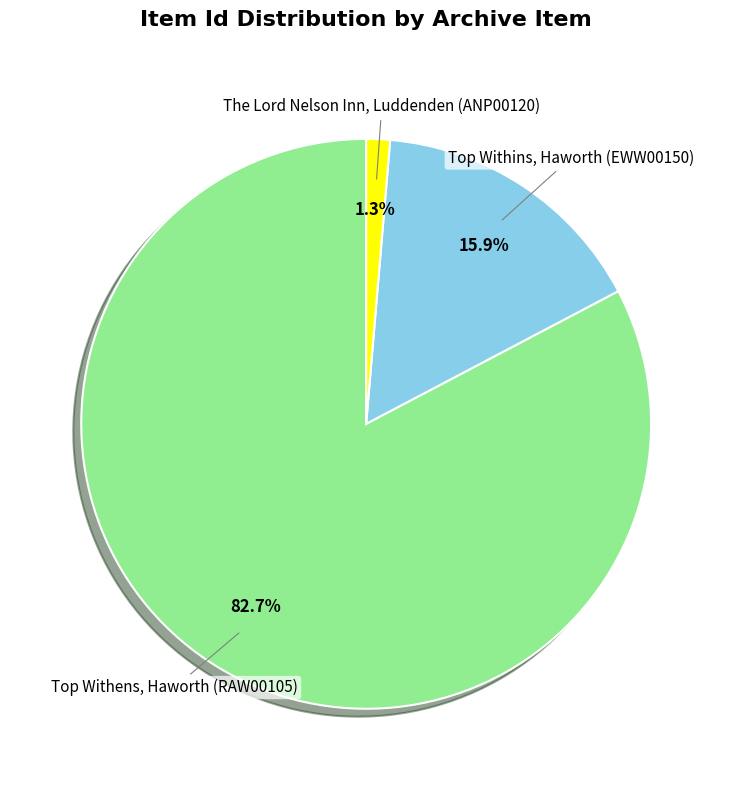

What is the smallest slice in the pie chart?

The Lord Nelson Inn, Luddenden (ANP00120)